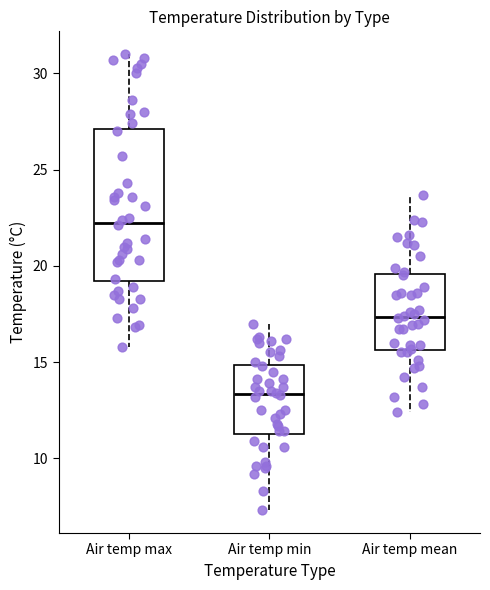

Where is the upper edge of the box for Air temp min on the y-axis? The values are not printed on the chart, so give them approximately, as read against the axis.

15.0